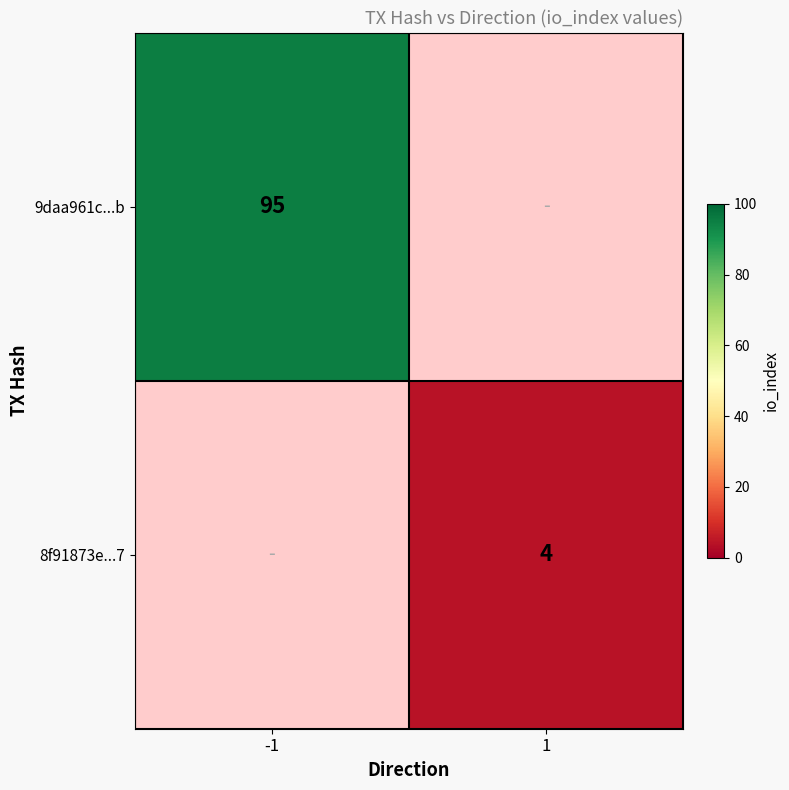

True or false: 8f91873e...7 has a value of 7 at 1.

False